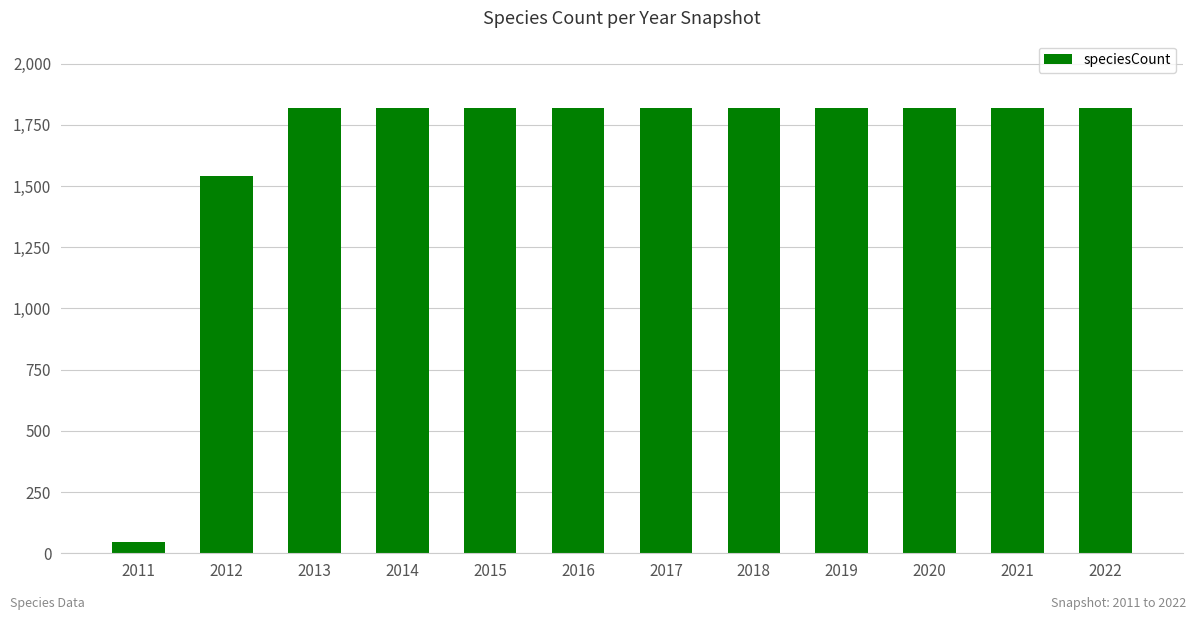

At which label is the value closest to 933?

2012